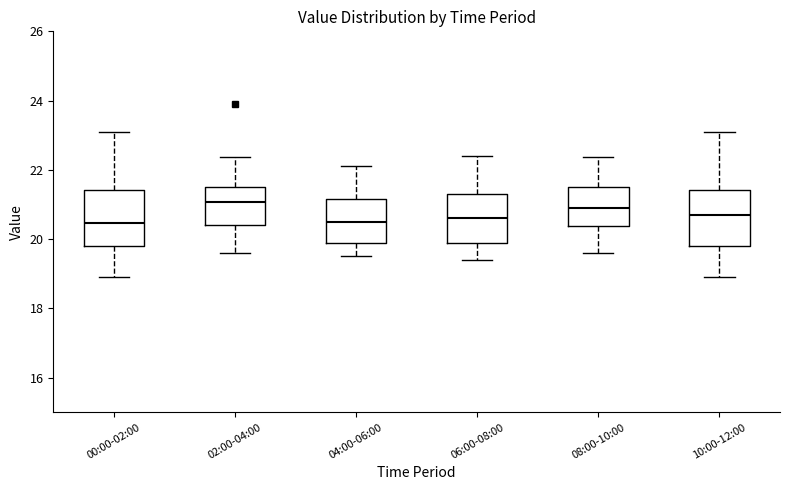

Reading left to right, transcribe this box plot: for each box, give where its median line is, the range the box spans, and where its two whiskers end, as read against the y-axis. The values are not printed on the chart, so give them approximately, as read against the axis.

00:00-02:00: median 20.4, box 19.8 to 21.4, whiskers 19.0 to 23.2
02:00-04:00: median 21.0, box 20.4 to 21.6, whiskers 19.6 to 22.4
04:00-06:00: median 20.6, box 20.0 to 21.2, whiskers 19.6 to 22.2
06:00-08:00: median 20.6, box 20.0 to 21.4, whiskers 19.4 to 22.4
08:00-10:00: median 21.0, box 20.4 to 21.6, whiskers 19.6 to 22.4
10:00-12:00: median 20.8, box 19.8 to 21.4, whiskers 19.0 to 23.2